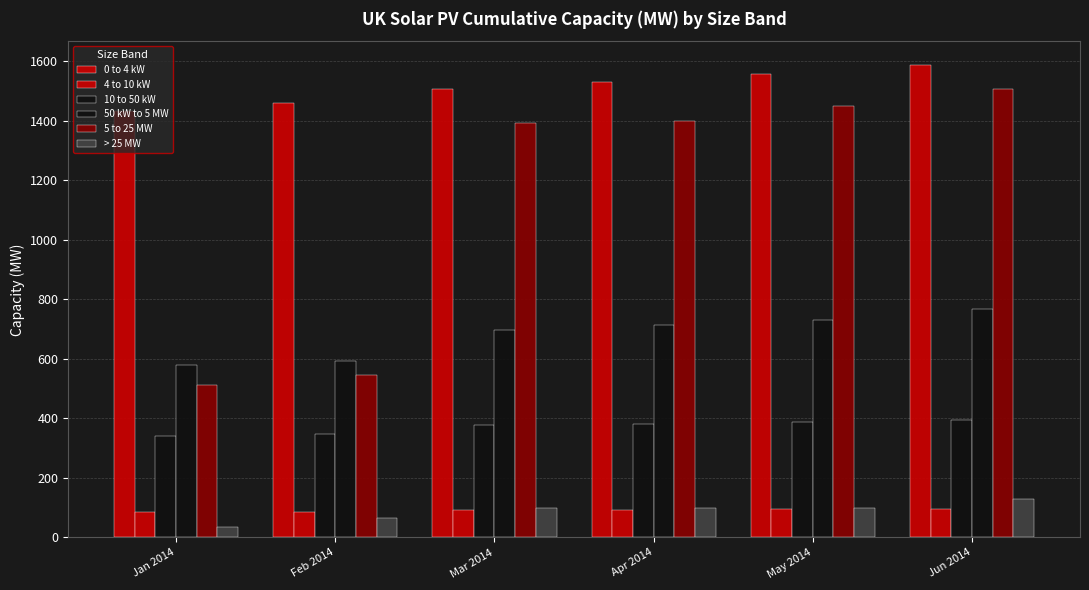

What is the total value across all series at Apr 2014?

4216.2